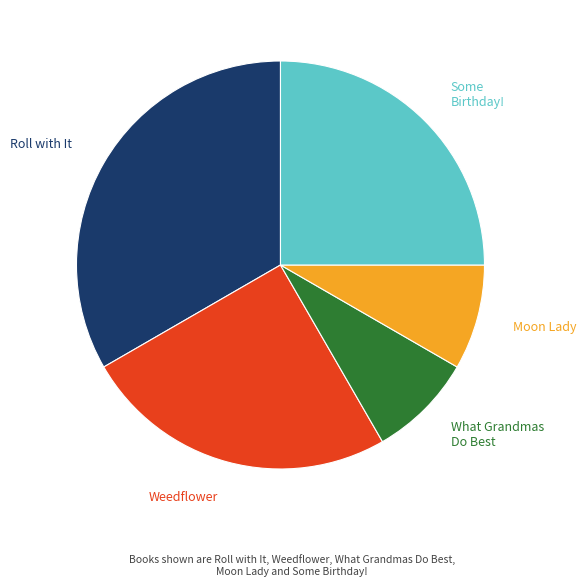

True or false: Weedflower accounts for 25% of the total.

True